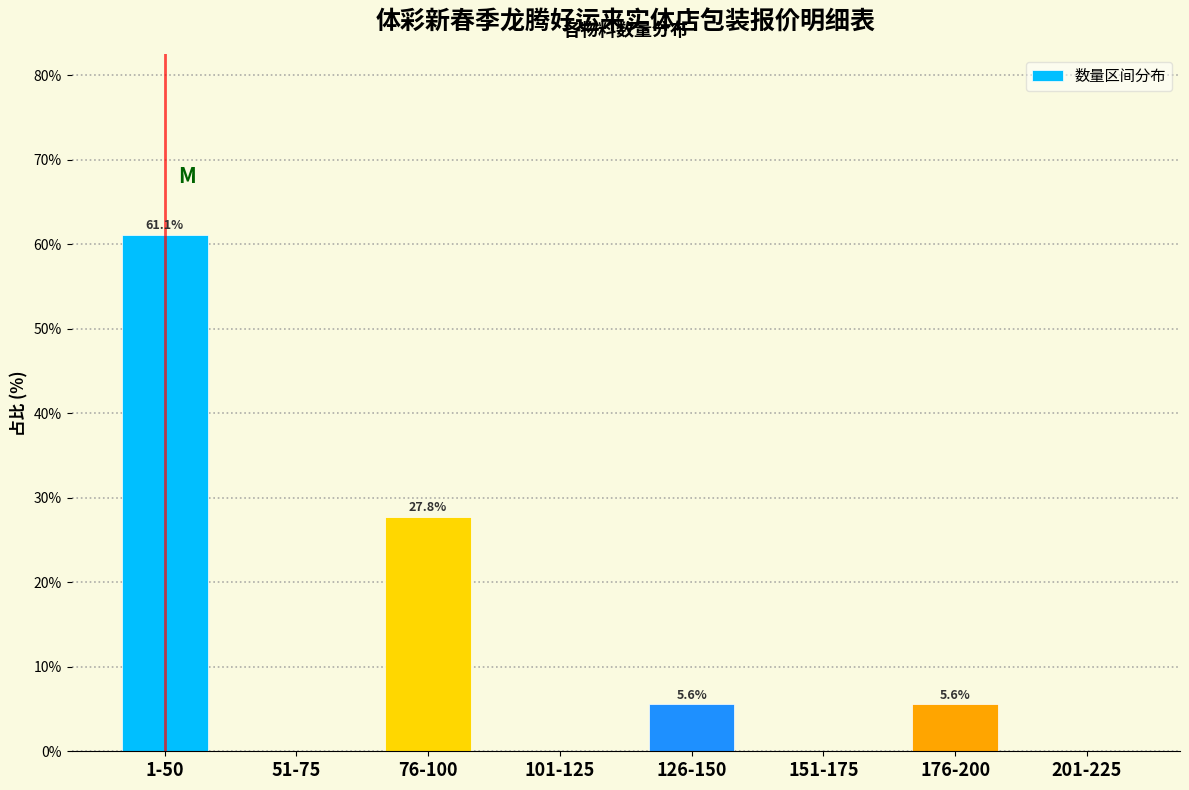

Reading left to right, list all the values displayed in this chart.

1-50=61.1	51-75=0.0	76-100=27.8	101-125=0.0	126-150=5.6	151-175=0.0	176-200=5.6	201-225=0.0